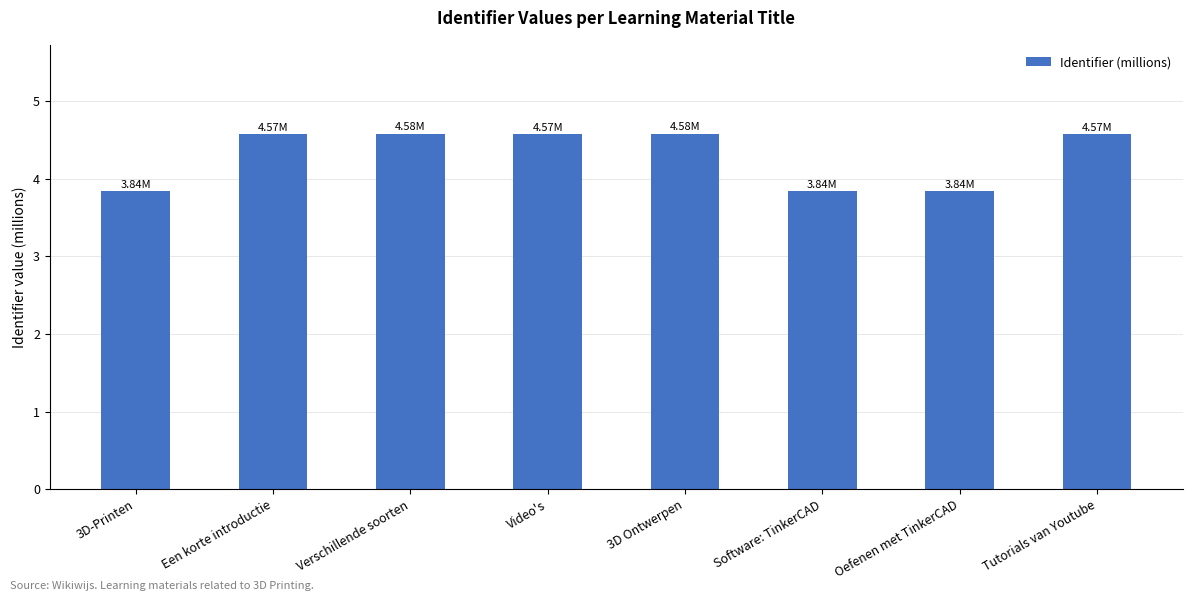

What is the difference between the second highest and minimum values?

0.7